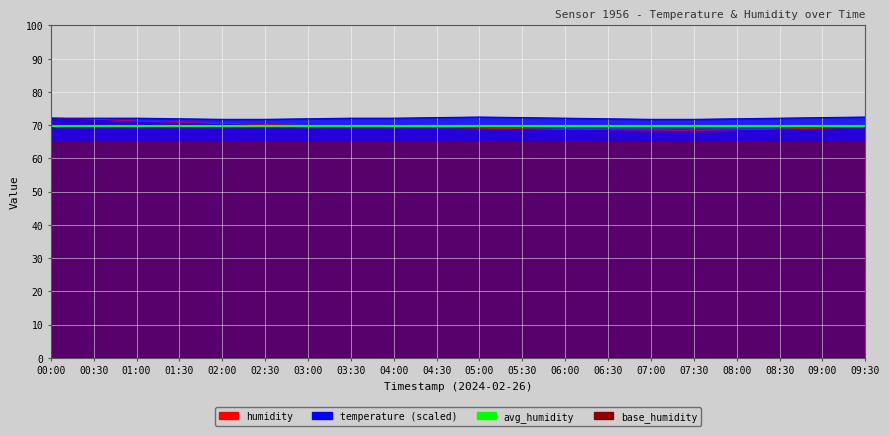

What is the label of the 8th point from the right?

06:00